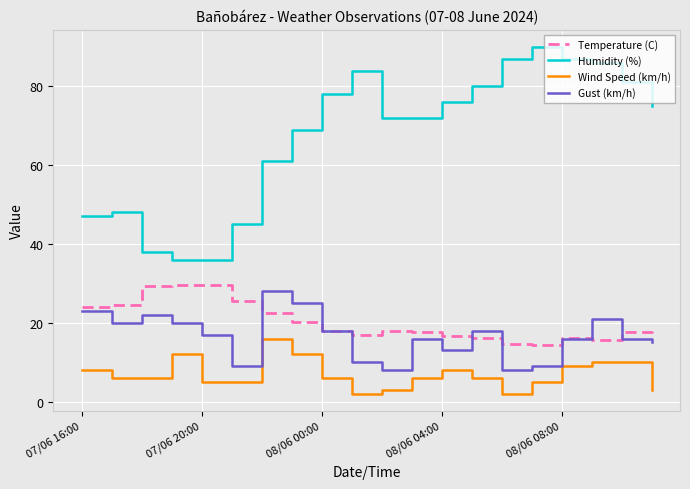

True or false: Wind Speed (km/h) and Temperature (C) intersect in this chart.

False